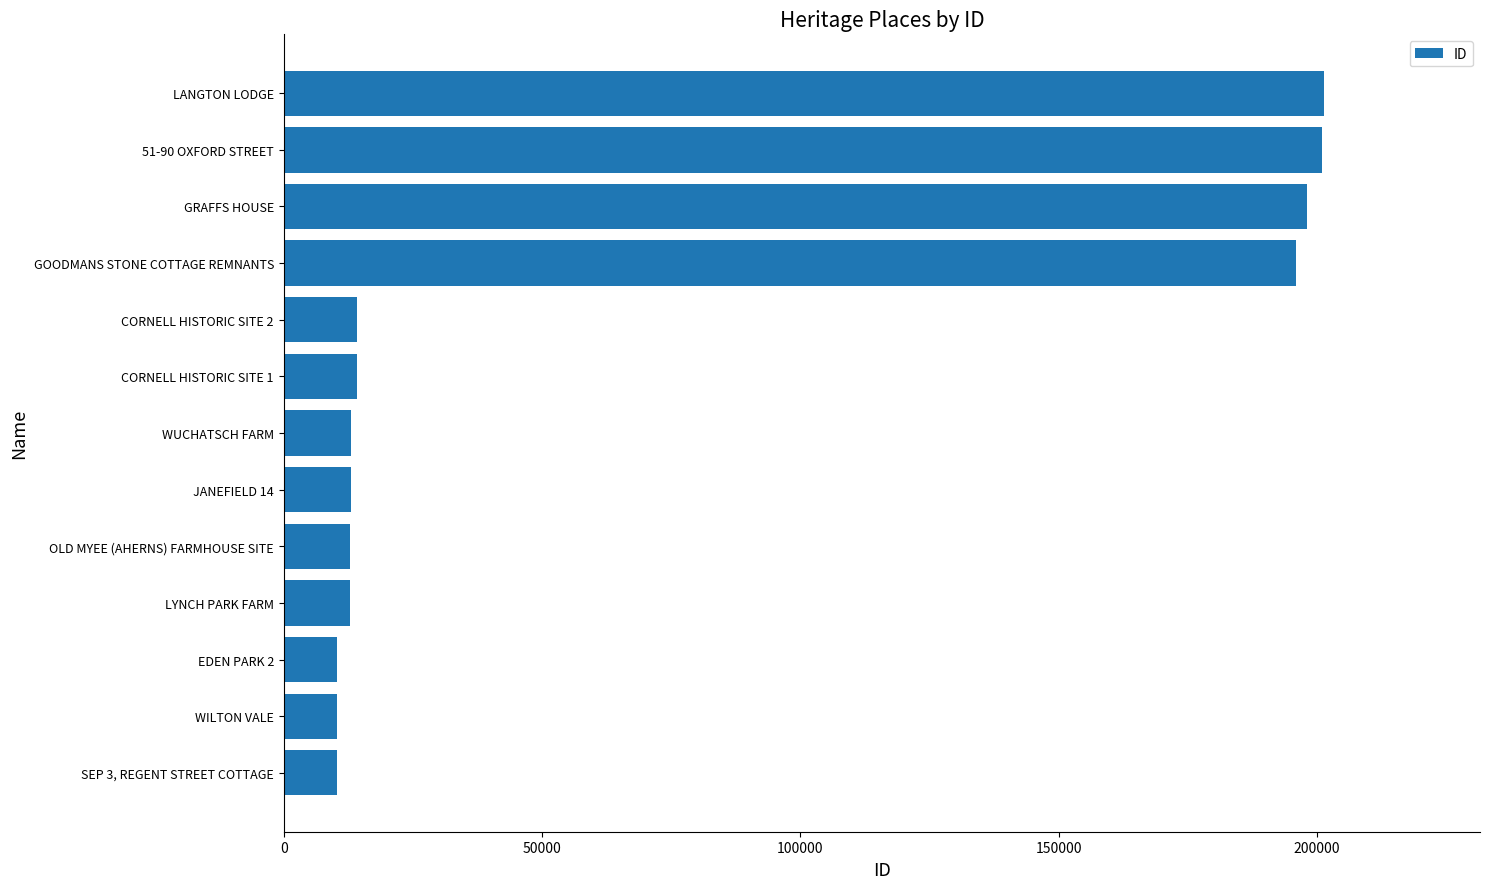

What value does the data have at LYNCH PARK FARM?

12752